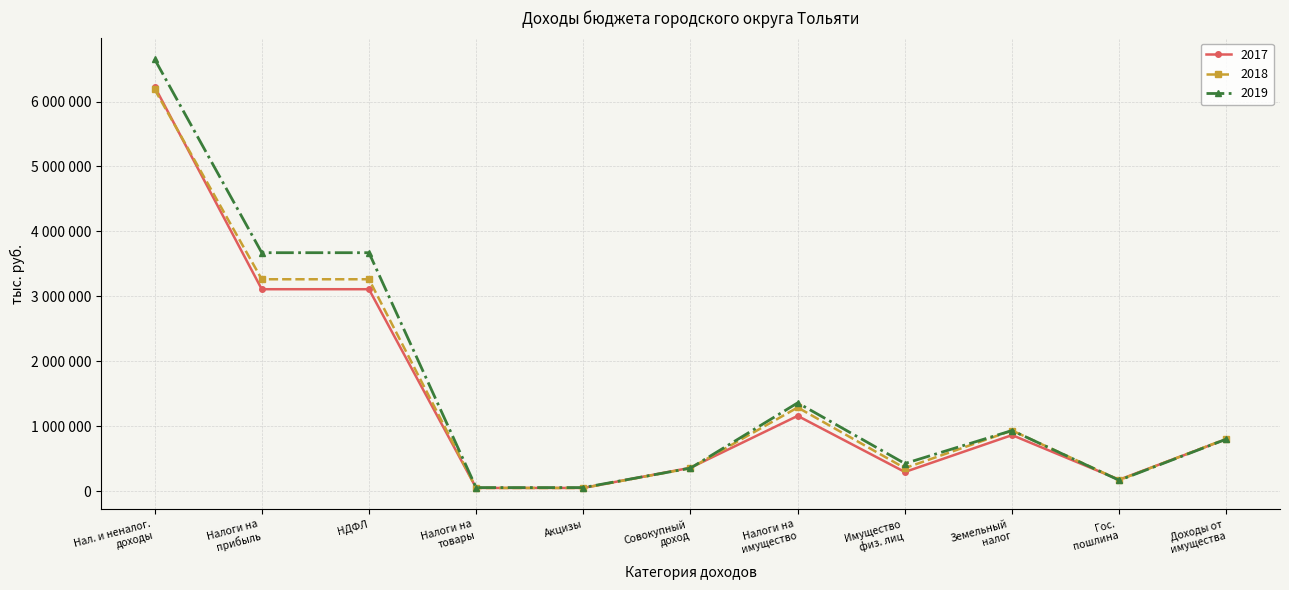

At which label is 2018 closest to 3119006?

Налоги на прибыль